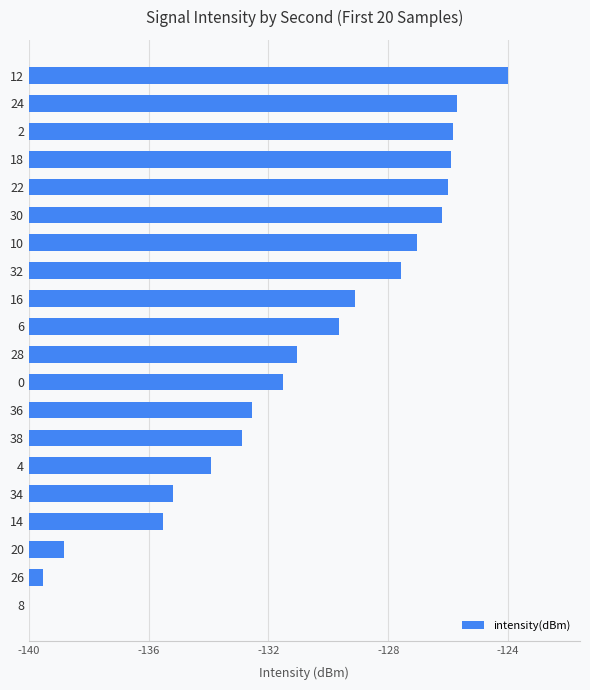

How many data points are less than 10?

10